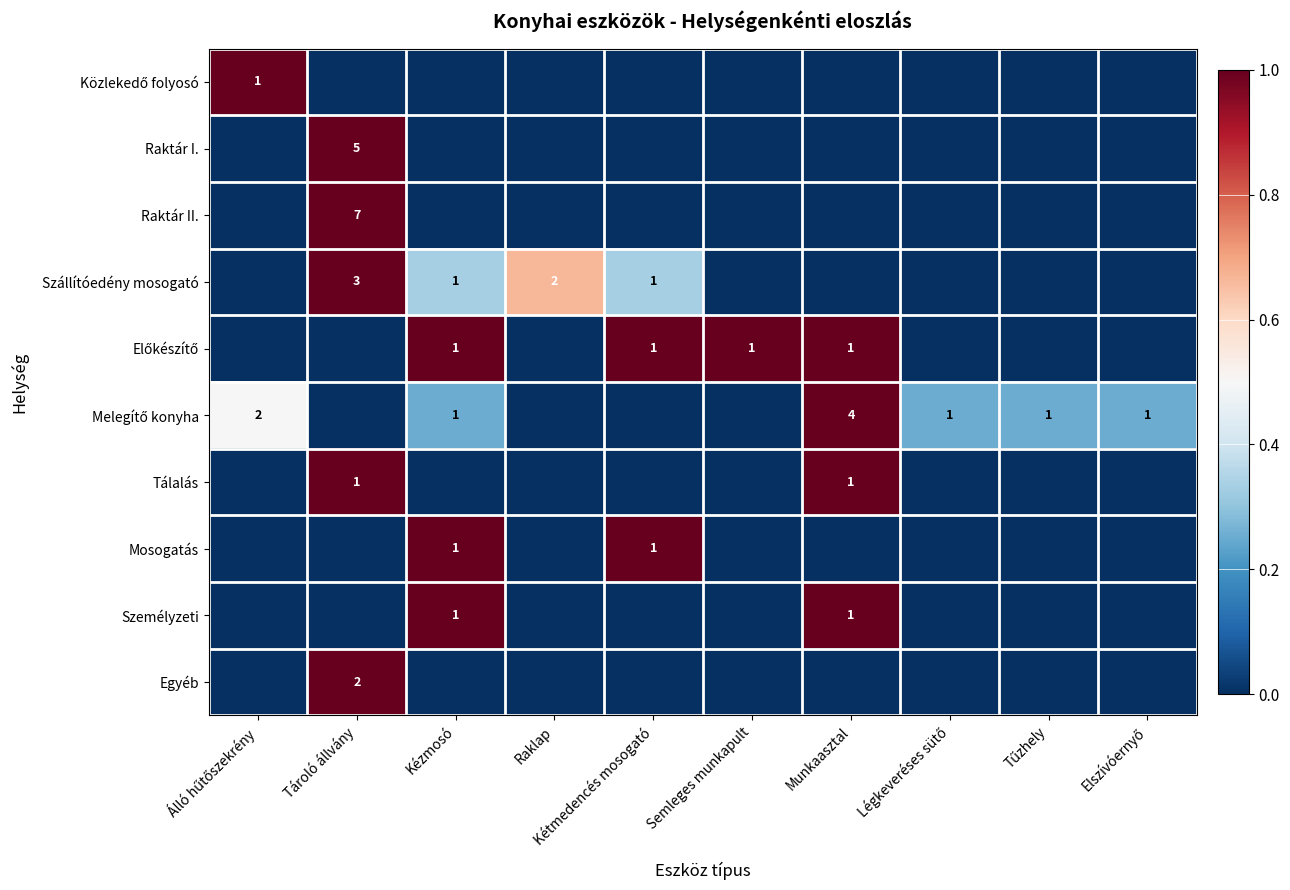

What is the difference between the highest and lowest values at Semleges munkapult?

1.0